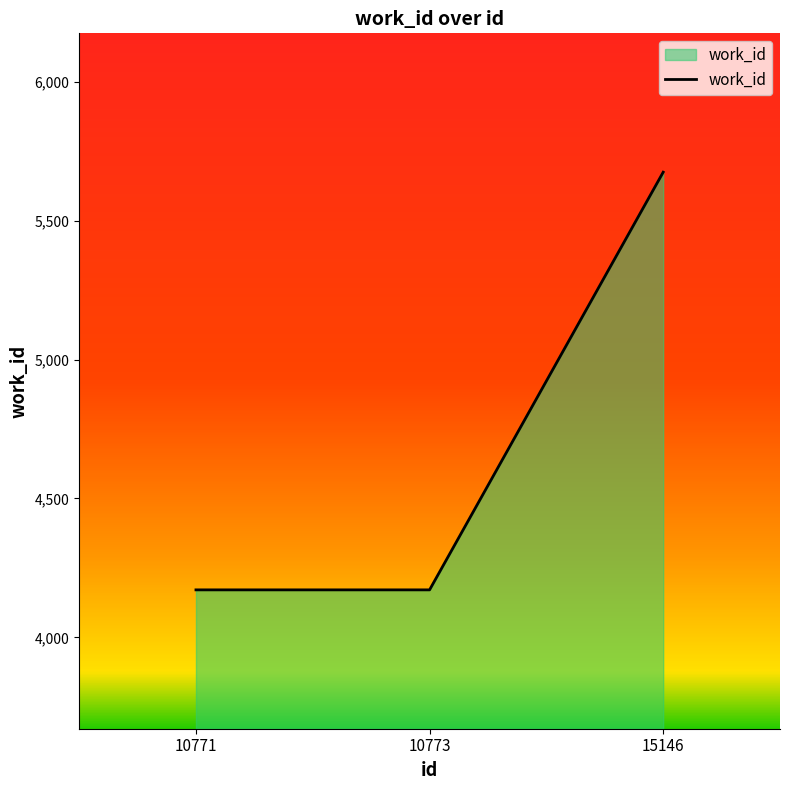

Does the chart display data point markers on the line(s)?

No